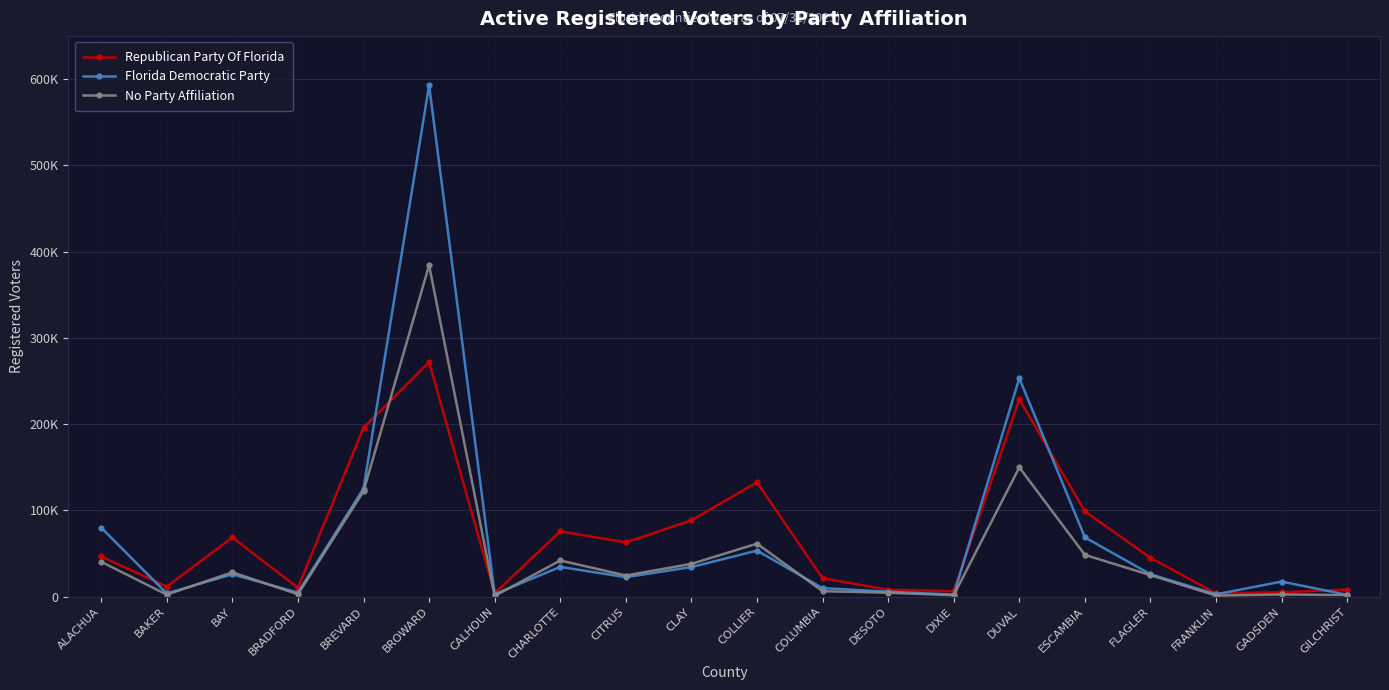

What is the difference between the maximum and minimum values in the No Party Affiliation series?

383375